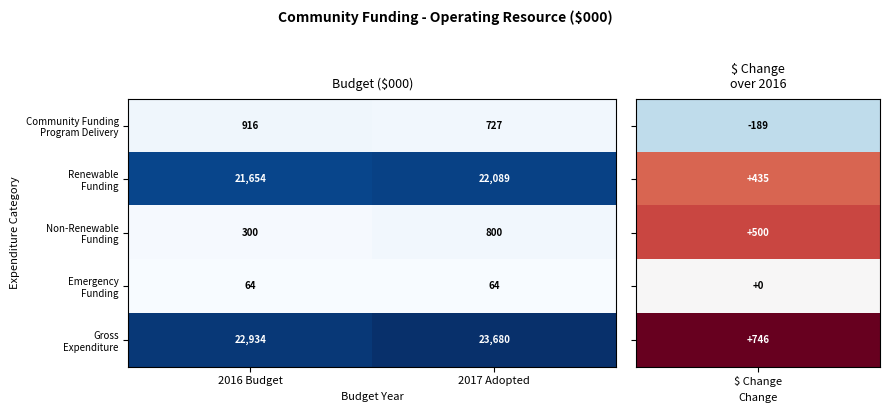

What is the spread (max minus min) of values at 2017 Adopted?

23616